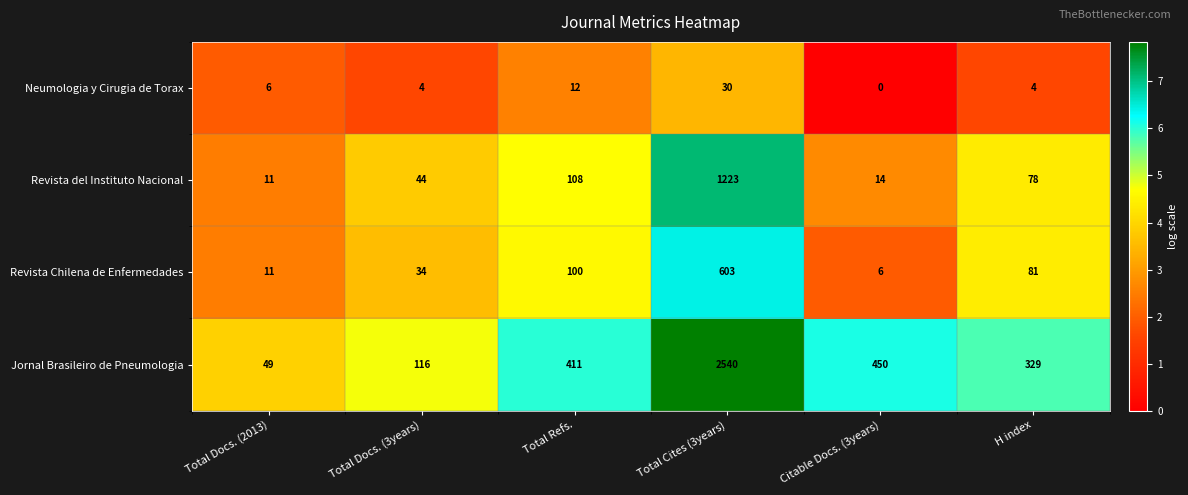

True or false: Jornal Brasileiro de Pneumologia has a value of 746 at Citable Docs. (3years).

False